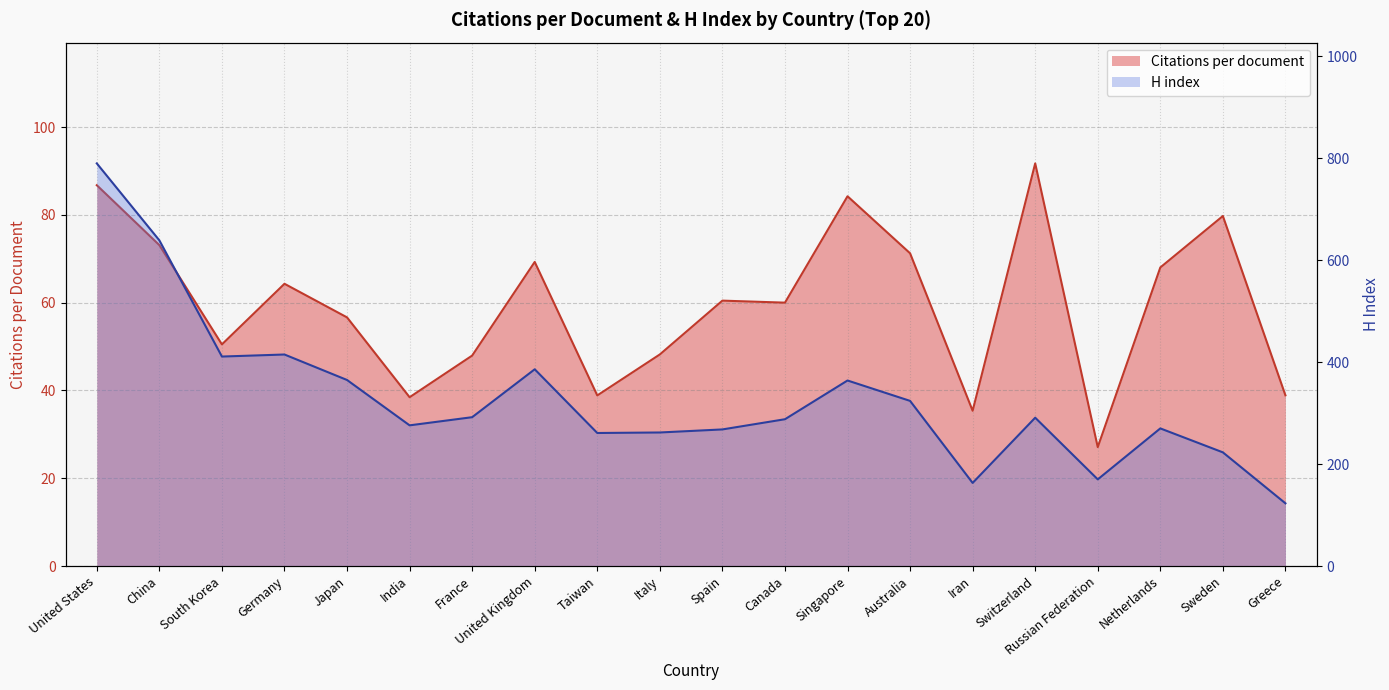

Reading left to right, what are all the values shown in this chart?

Citations per document: United States=86.8	China=73.1	South Korea=50.5	Germany=64.3	Japan=56.6	India=38.5	France=48.0	United Kingdom=69.3	Taiwan=38.9	Italy=48.2	Spain=60.5	Canada=60.0	Singapore=84.2	Australia=71.3	Iran=35.4	Switzerland=91.7	Russian Federation=27.1	Netherlands=68.0	Sweden=79.8	Greece=38.9
H index: United States=790.0	China=639.0	South Korea=411.0	Germany=415.0	Japan=365.0	India=276.0	France=292.0	United Kingdom=386.0	Taiwan=261.0	Italy=262.0	Spain=268.0	Canada=288.0	Singapore=364.0	Australia=324.0	Iran=163.0	Switzerland=291.0	Russian Federation=170.0	Netherlands=270.0	Sweden=223.0	Greece=123.0